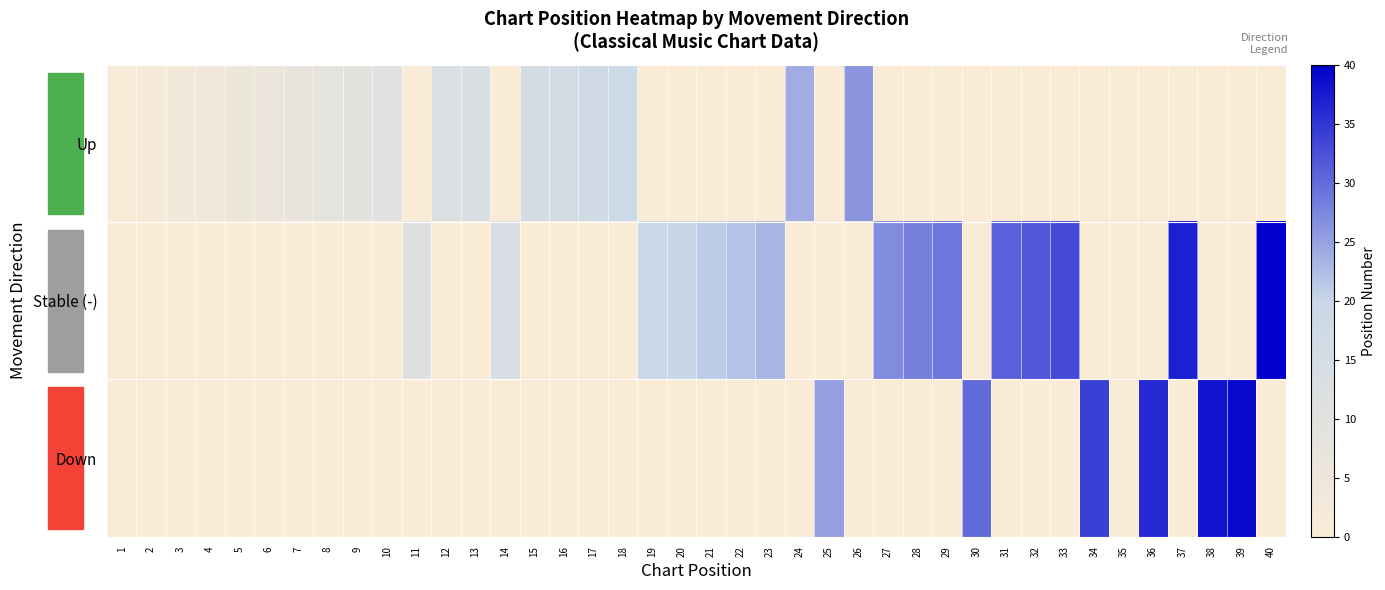

At 39, list the series in order from smallest to largest.

Up, Stable (-), Down